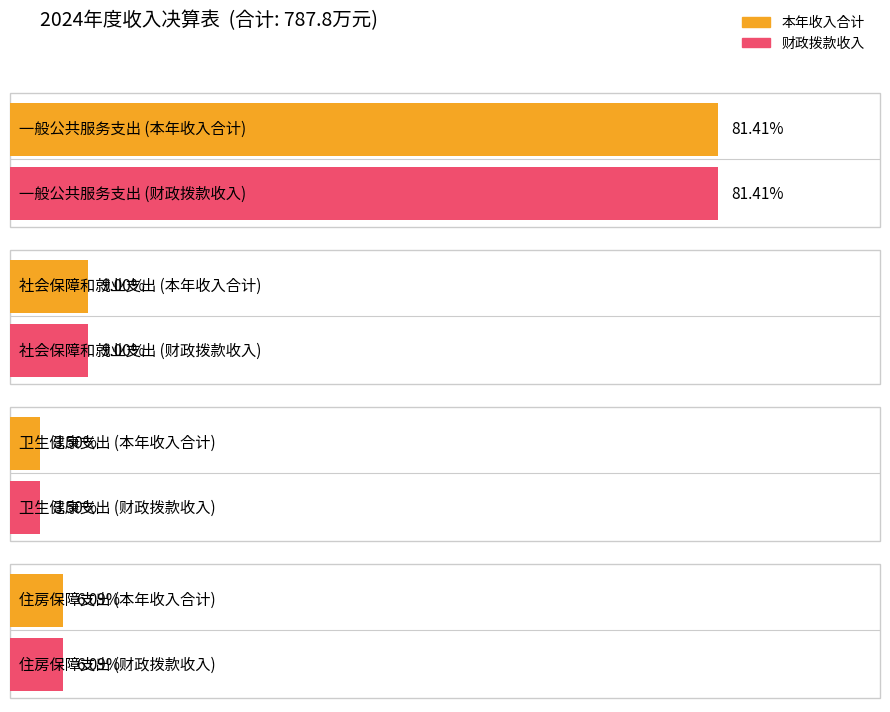

What is the label of the 2nd bar from the right?

卫生健康支出